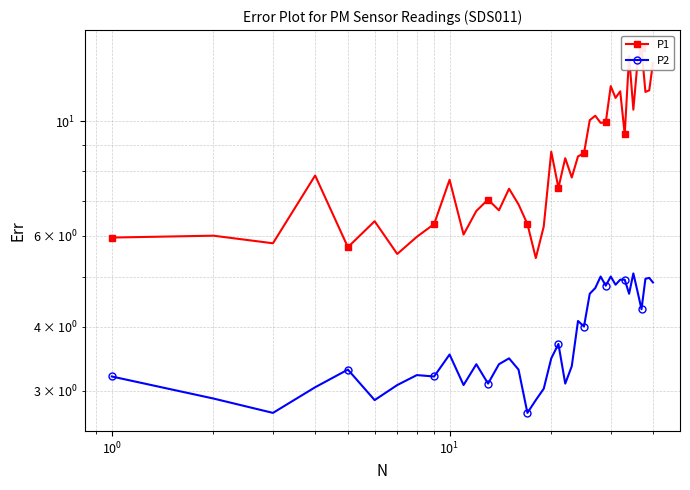

In P1, how many points are higher than both neighbors (excluding endpoints)?

13